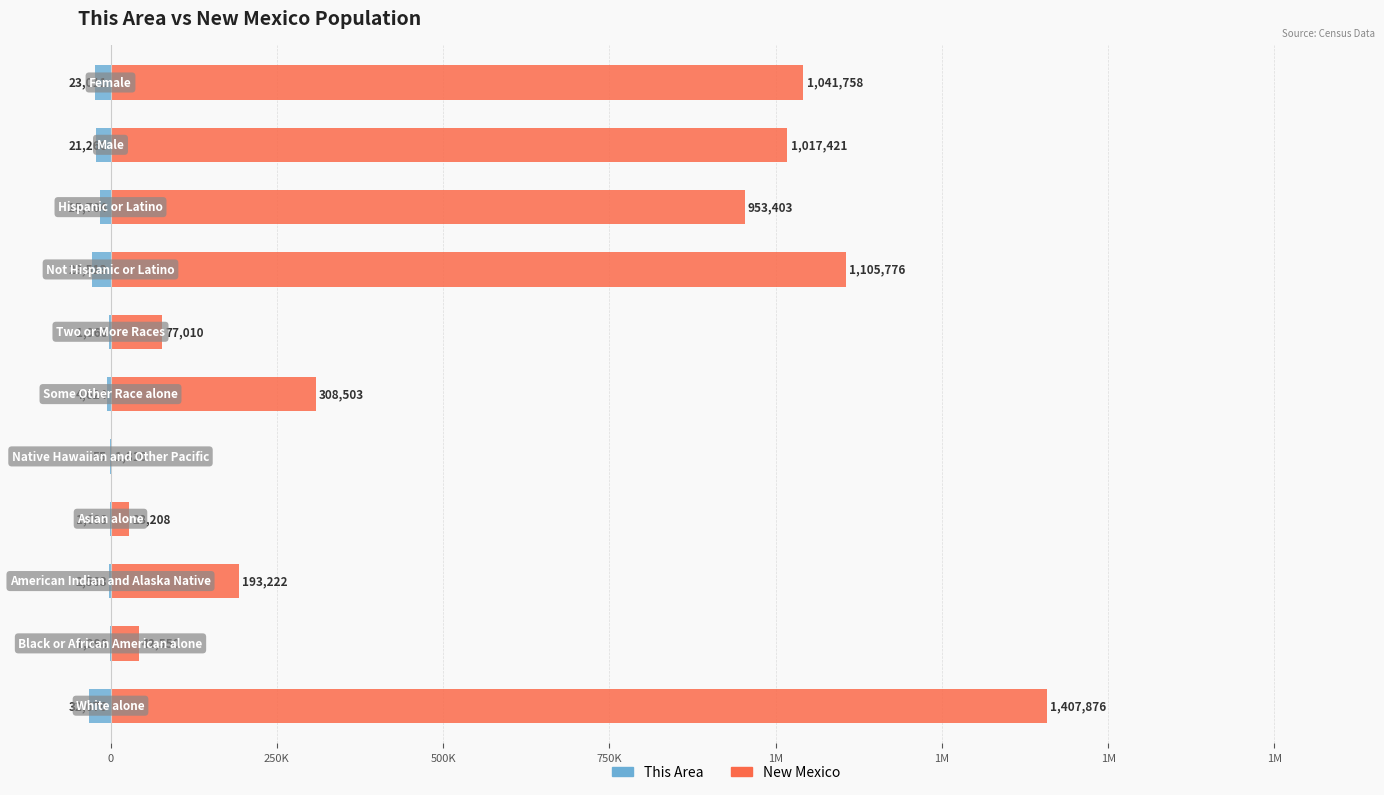

At 1M, list the series in order from smallest to largest.

This Area, New Mexico